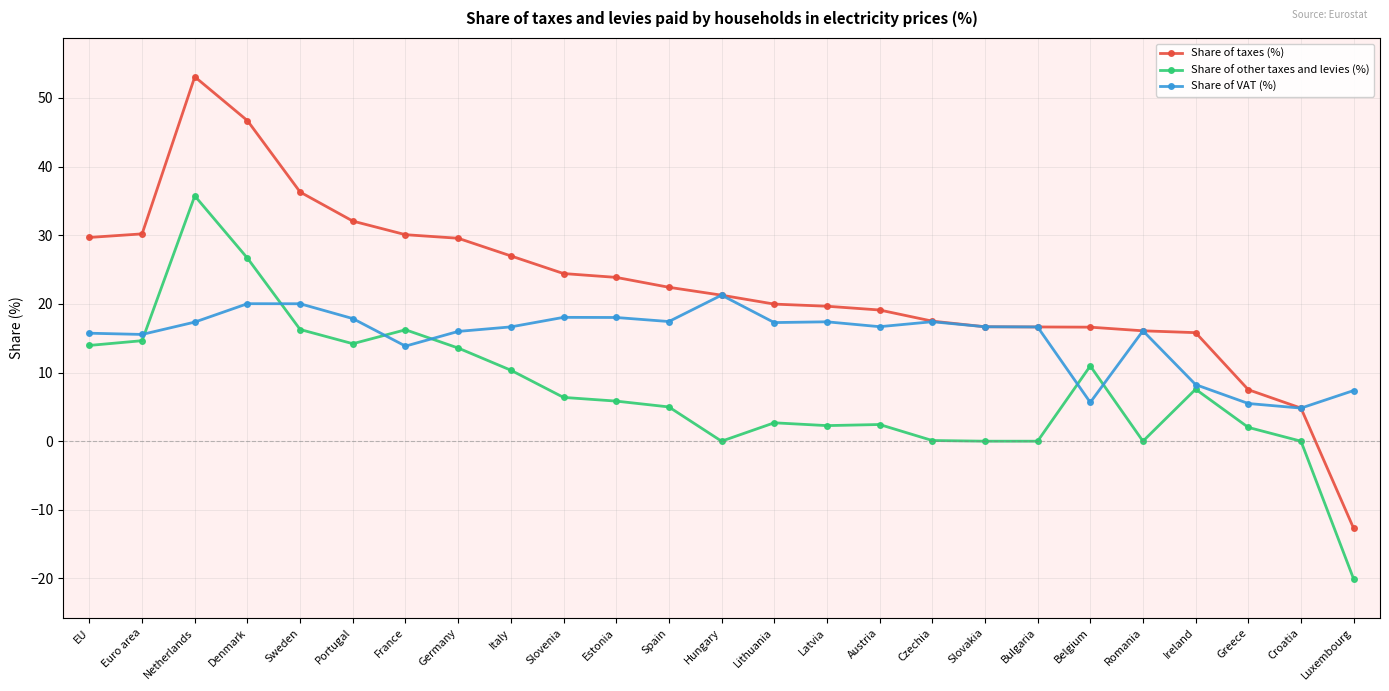

Does the chart have visible grid lines?

Yes